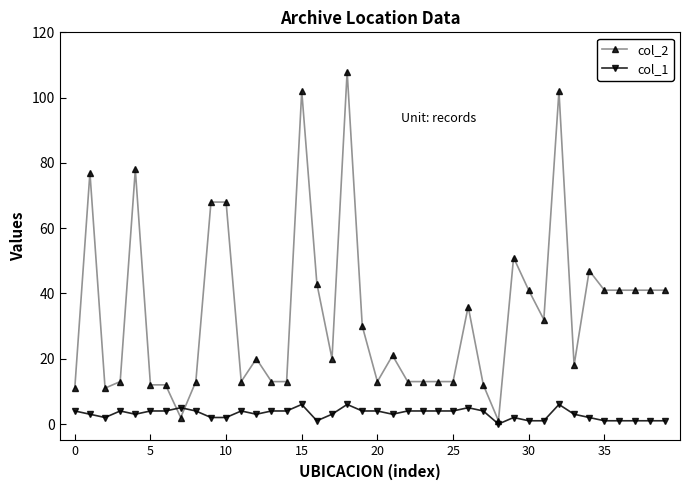

True or false: col_1 has more than 0 points higher than both neighbors.

True